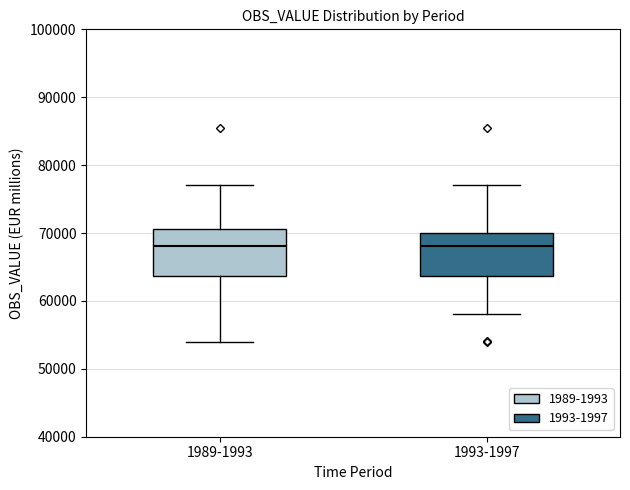

Where does the lower whisker of the box for 1989-1993 end on the y-axis? The values are not printed on the chart, so give them approximately, as read against the axis.

54000